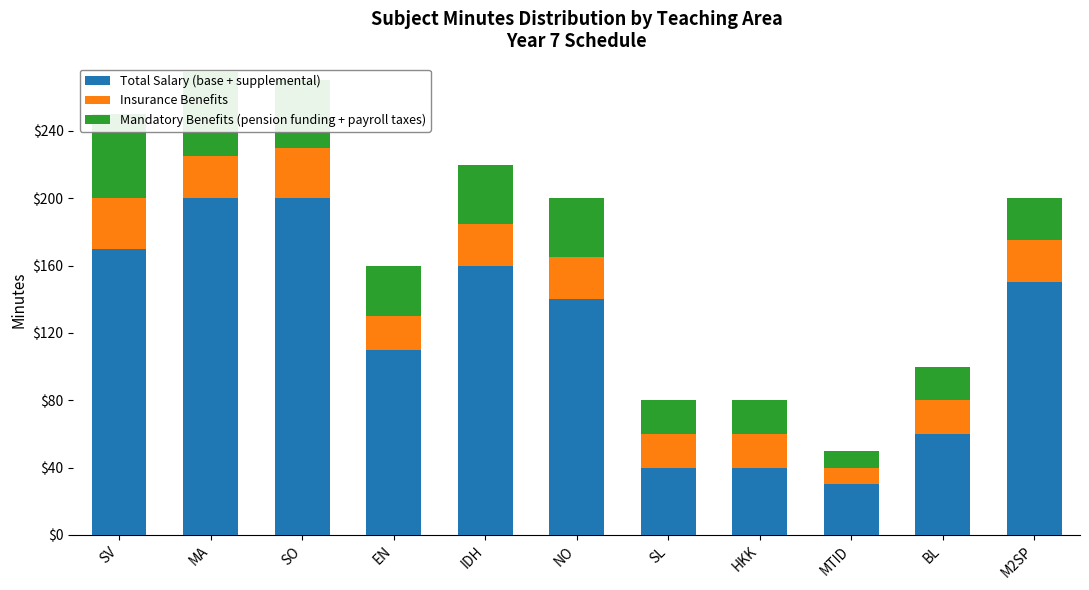

Rank the series at SL from highest to lowest value.

Total Salary (base + supplemental), Insurance Benefits, Mandatory Benefits (pension funding + payroll taxes)